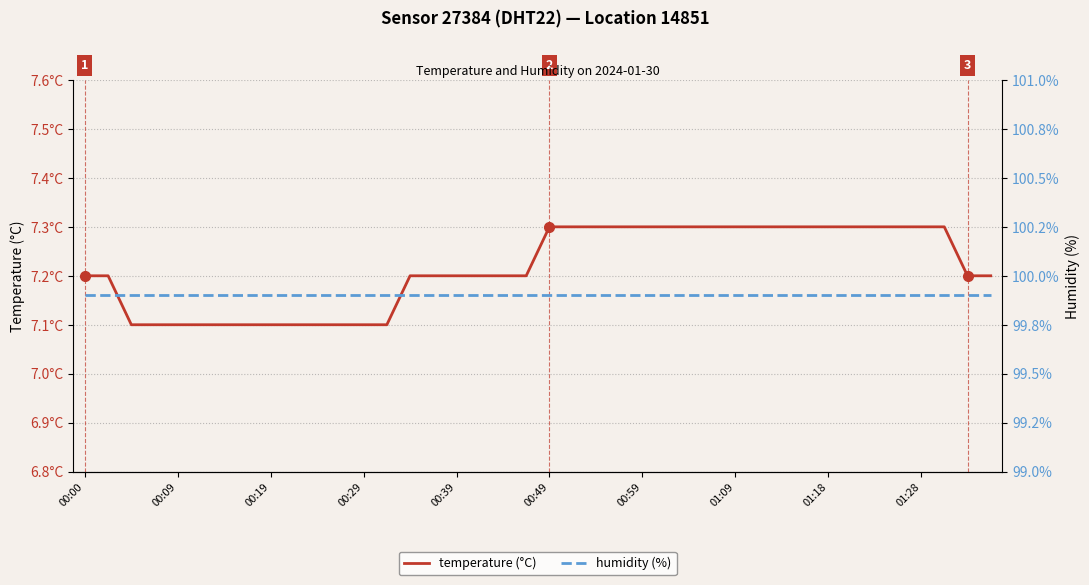

Reading left to right, extract all data points from this chart.

temperature (°C): 7.2	7.2	7.1	7.1	7.1	7.1	7.1	7.1	7.1	7.1	7.1	7.1	7.1	7.1	7.2	7.2	7.2	7.2	7.2	7.2	7.3	7.3	7.3	7.3	7.3	7.3	7.3	7.3	7.3	7.3	7.3	7.3	7.3	7.3	7.3	7.3	7.3	7.3	7.2	7.2
humidity (%): 99.9	99.9	99.9	99.9	99.9	99.9	99.9	99.9	99.9	99.9	99.9	99.9	99.9	99.9	99.9	99.9	99.9	99.9	99.9	99.9	99.9	99.9	99.9	99.9	99.9	99.9	99.9	99.9	99.9	99.9	99.9	99.9	99.9	99.9	99.9	99.9	99.9	99.9	99.9	99.9